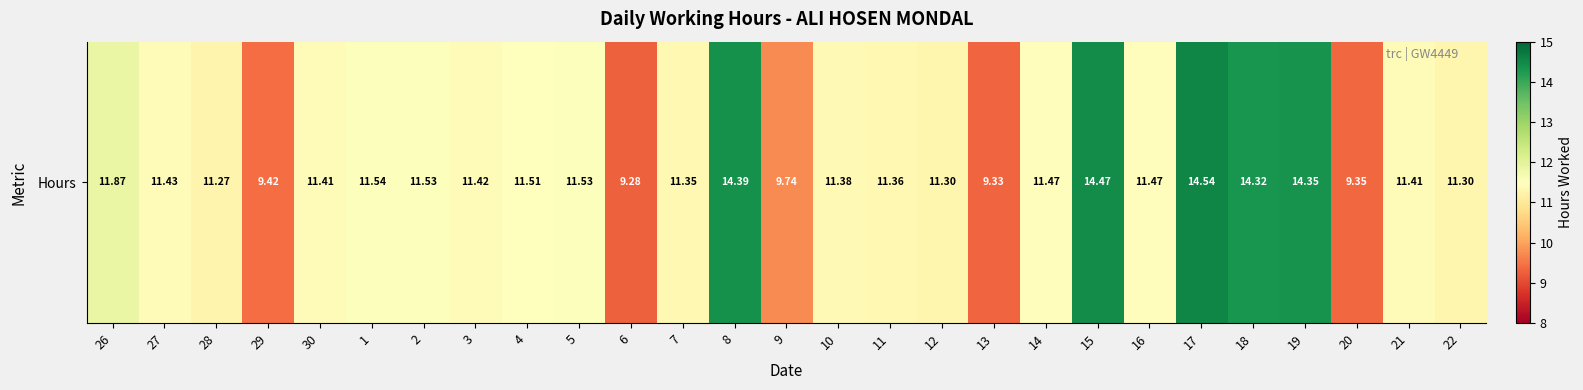

Where does the data first go above 11?

26